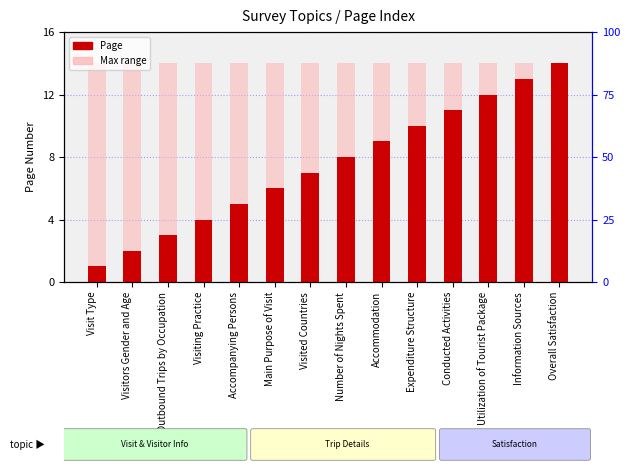

Does the chart contain any negative values?

No